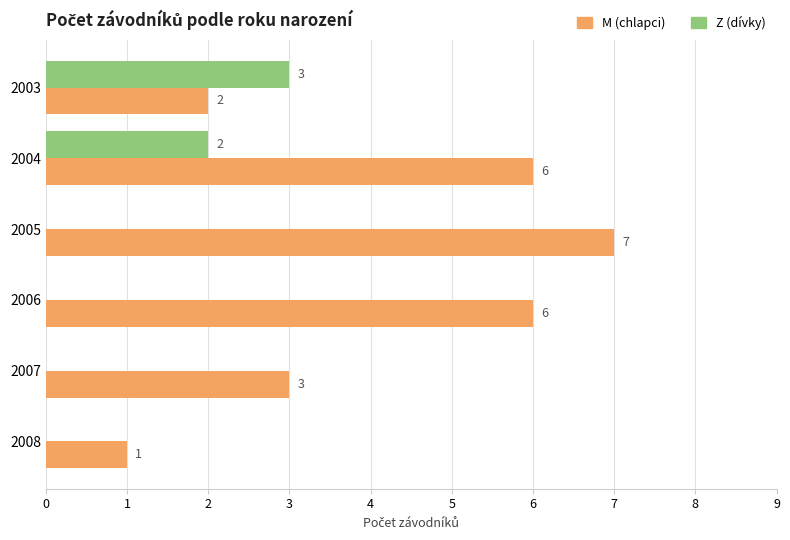

At which category is the sum across all series the highest?

2004